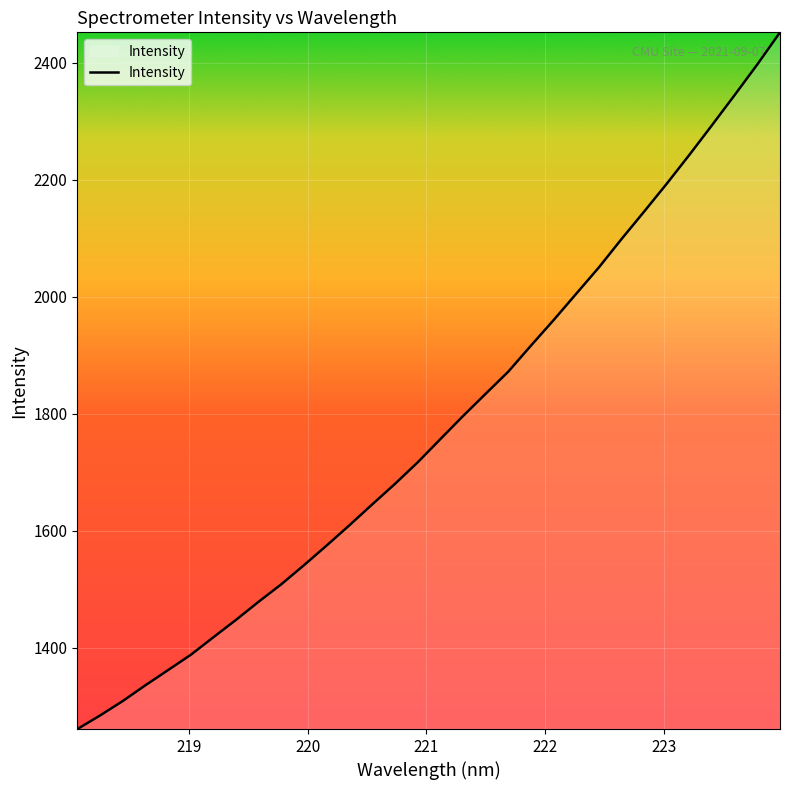

What is the greatest value displayed?

2452.0